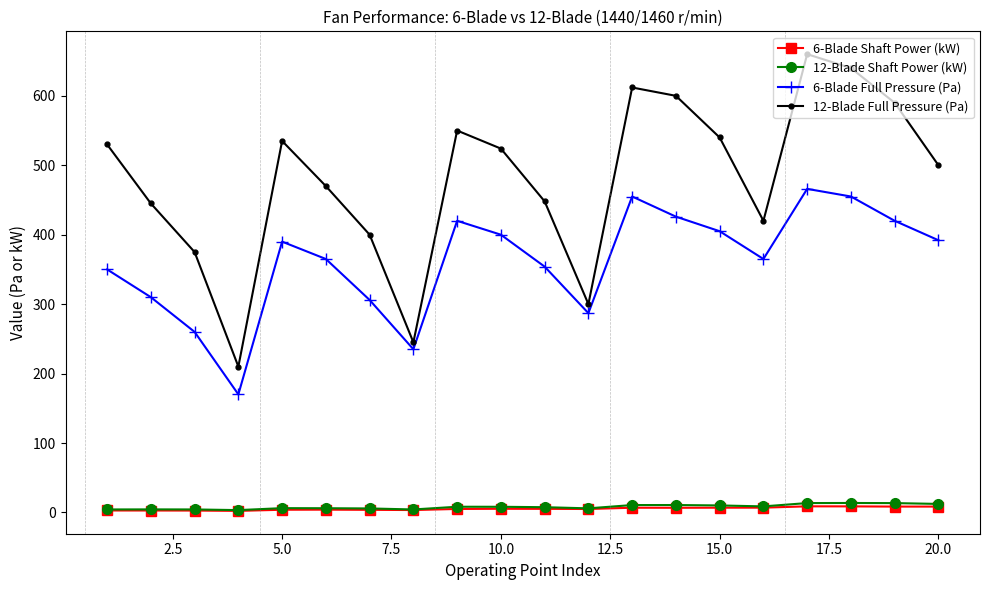

What is the value of the 6-Blade Full Pressure (Pa) point at the 18th from the left?

455.0